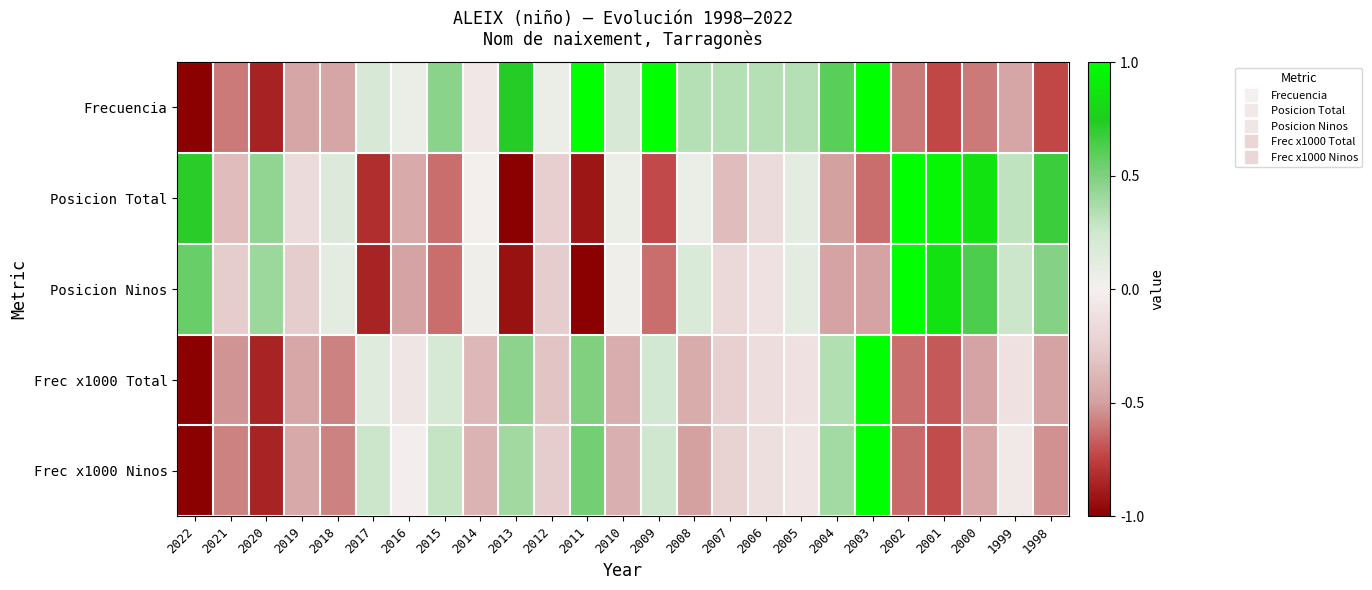

Reading left to right, what are all the values shown in this chart?

Frecuencia: 2022=-1.0	2021=-0.6	2020=-0.9	2019=-0.5	2018=-0.5	2017=0.2	2016=0.1	2015=0.5	2014=-0.1	2013=0.7	2012=0.1	2011=1.0	2010=0.2	2009=1.0	2008=0.3	2007=0.3	2006=0.3	2005=0.3	2004=0.6	2003=1.0	2002=-0.6	2001=-0.7	2000=-0.6	1999=-0.5	1998=-0.7
Posicion Total: 2022=0.7	2021=-0.3	2020=0.4	2019=-0.2	2018=0.2	2017=-0.8	2016=-0.4	2015=-0.6	2014=0.0	2013=-1.0	2012=-0.3	2011=-0.9	2010=0.1	2009=-0.7	2008=0.1	2007=-0.3	2006=-0.2	2005=0.1	2004=-0.5	2003=-0.6	2002=1.0	2001=1.0	2000=0.9	1999=0.3	1998=0.7
Posicion Ninos: 2022=0.6	2021=-0.3	2020=0.4	2019=-0.3	2018=0.1	2017=-0.9	2016=-0.5	2015=-0.6	2014=0.0	2013=-0.9	2012=-0.3	2011=-1.0	2010=0.0	2009=-0.6	2008=0.2	2007=-0.2	2006=-0.1	2005=0.1	2004=-0.5	2003=-0.5	2002=1.0	2001=0.9	2000=0.6	1999=0.3	1998=0.5
Frec x1000 Total: 2022=-1.0	2021=-0.5	2020=-0.9	2019=-0.5	2018=-0.6	2017=0.1	2016=-0.1	2015=0.2	2014=-0.4	2013=0.5	2012=-0.3	2011=0.5	2010=-0.4	2009=0.2	2008=-0.4	2007=-0.2	2006=-0.1	2005=-0.1	2004=0.3	2003=1.0	2002=-0.6	2001=-0.7	2000=-0.5	1999=-0.1	1998=-0.5
Frec x1000 Ninos: 2022=-1.0	2021=-0.6	2020=-0.9	2019=-0.4	2018=-0.6	2017=0.3	2016=-0.0	2015=0.3	2014=-0.4	2013=0.4	2012=-0.3	2011=0.5	2010=-0.4	2009=0.3	2008=-0.5	2007=-0.2	2006=-0.1	2005=-0.1	2004=0.4	2003=1.0	2002=-0.6	2001=-0.7	2000=-0.5	1999=-0.1	1998=-0.5